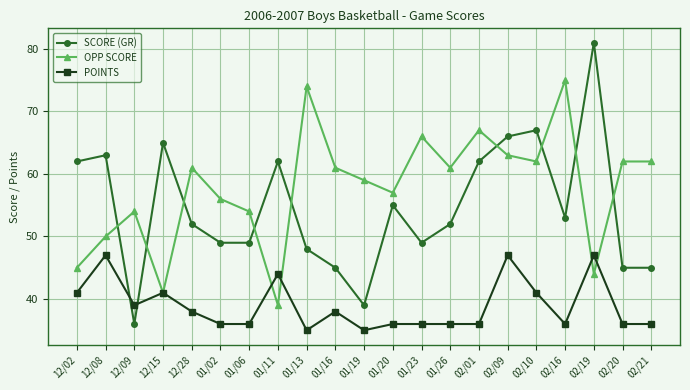

What is the minimum value shown in the chart?

35